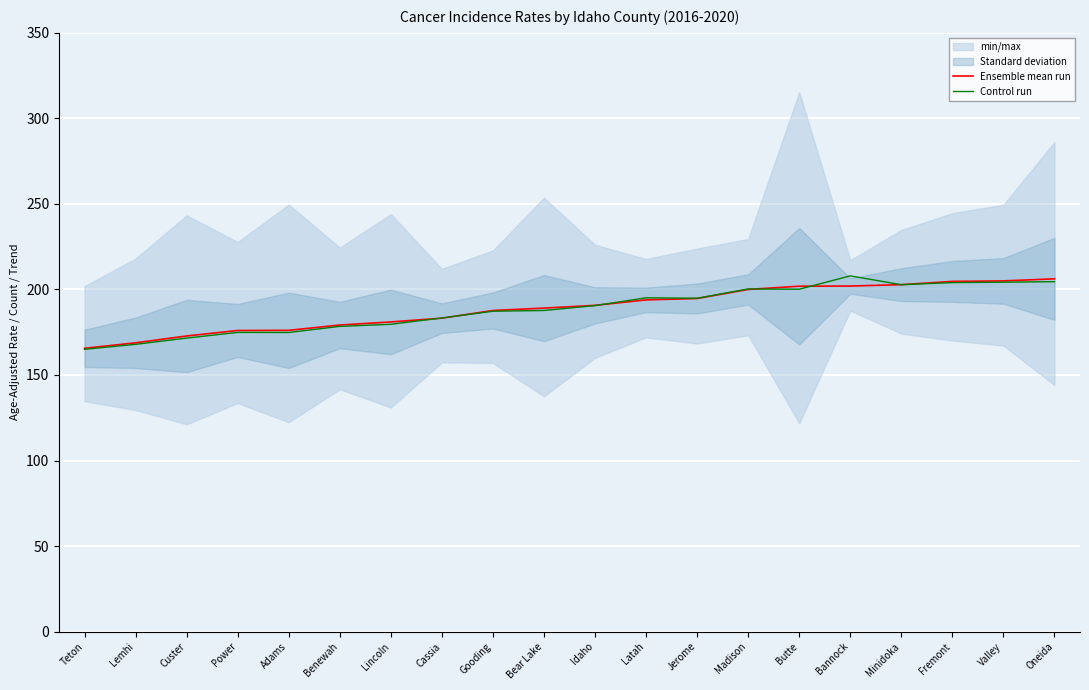

What is the difference between the highest and lowest values at Lincoln?

1.4